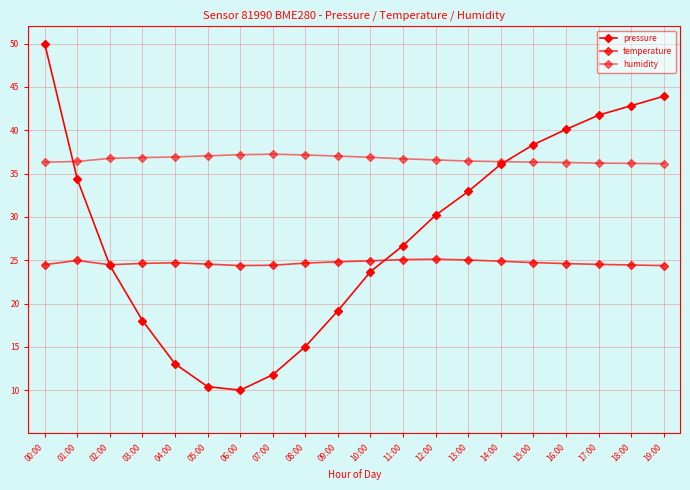

Reading right to left, extract all data points from this chart.

pressure: 43.9	42.8	41.7	40.1	38.3	36.1	32.9	30.2	26.7	23.7	19.2	15.0	11.8	10.0	10.4	13.0	18.0	24.4	34.4	50.0
temperature: 24.4	24.4	24.5	24.6	24.7	24.9	25.0	25.1	25.1	24.9	24.8	24.7	24.4	24.4	24.6	24.7	24.6	24.5	25.0	24.5
humidity: 36.1	36.2	36.2	36.3	36.3	36.4	36.5	36.6	36.7	36.9	37.0	37.1	37.2	37.2	37.0	36.9	36.9	36.8	36.4	36.3